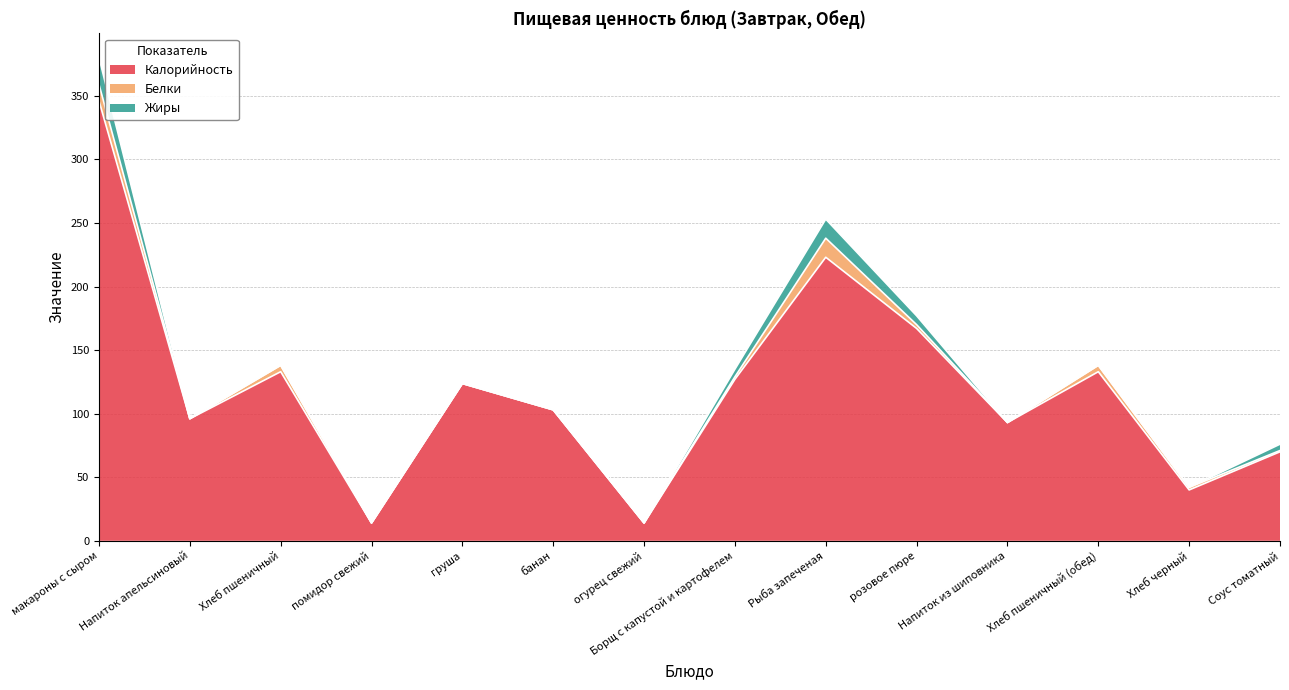

Where is the first local minimum for Калорийность?

Напиток апельсиновый